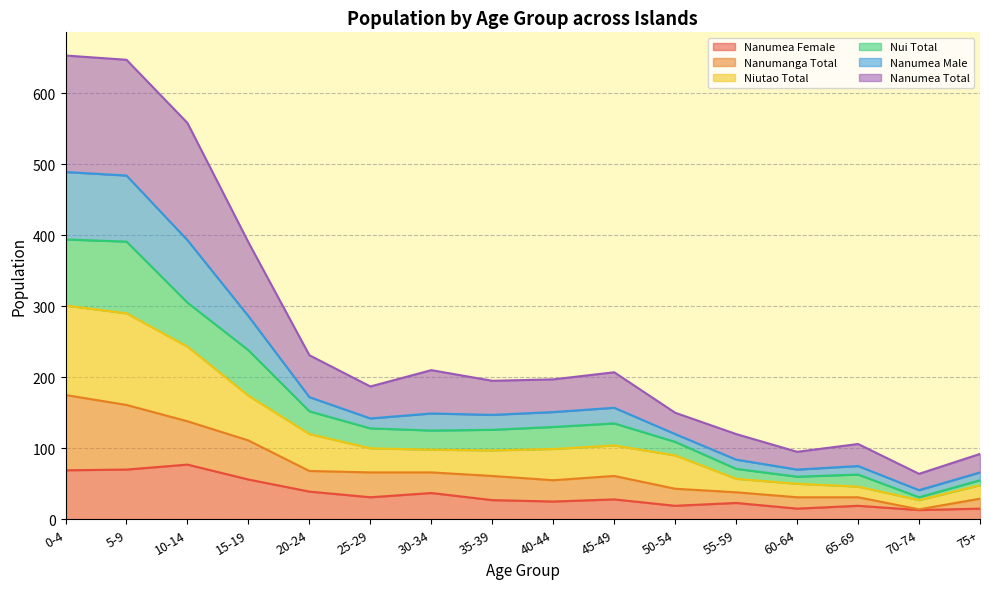

Which category has the highest value in the Niutao Total series?

0-4